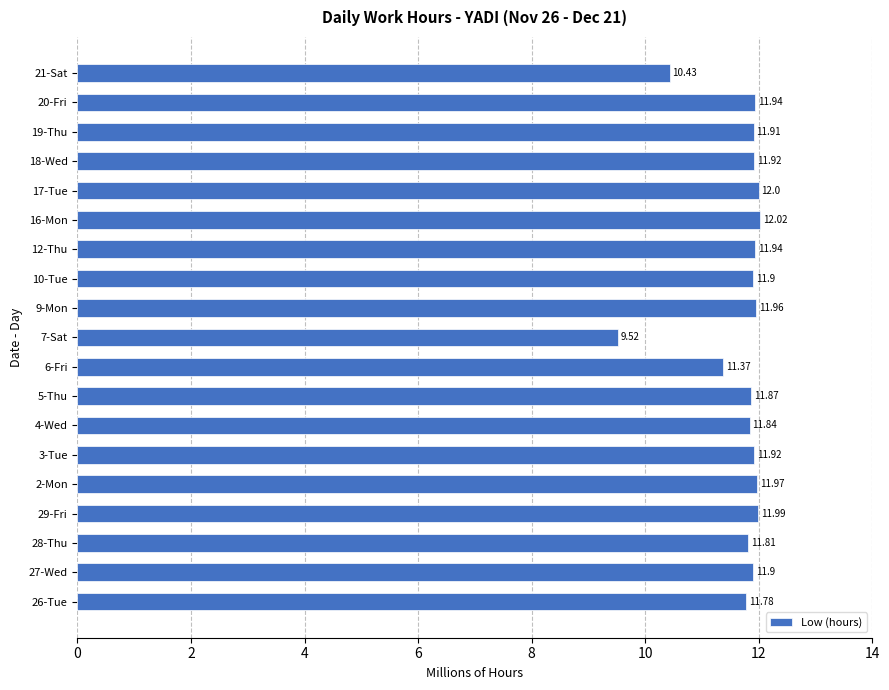

What is the average value?

11.7